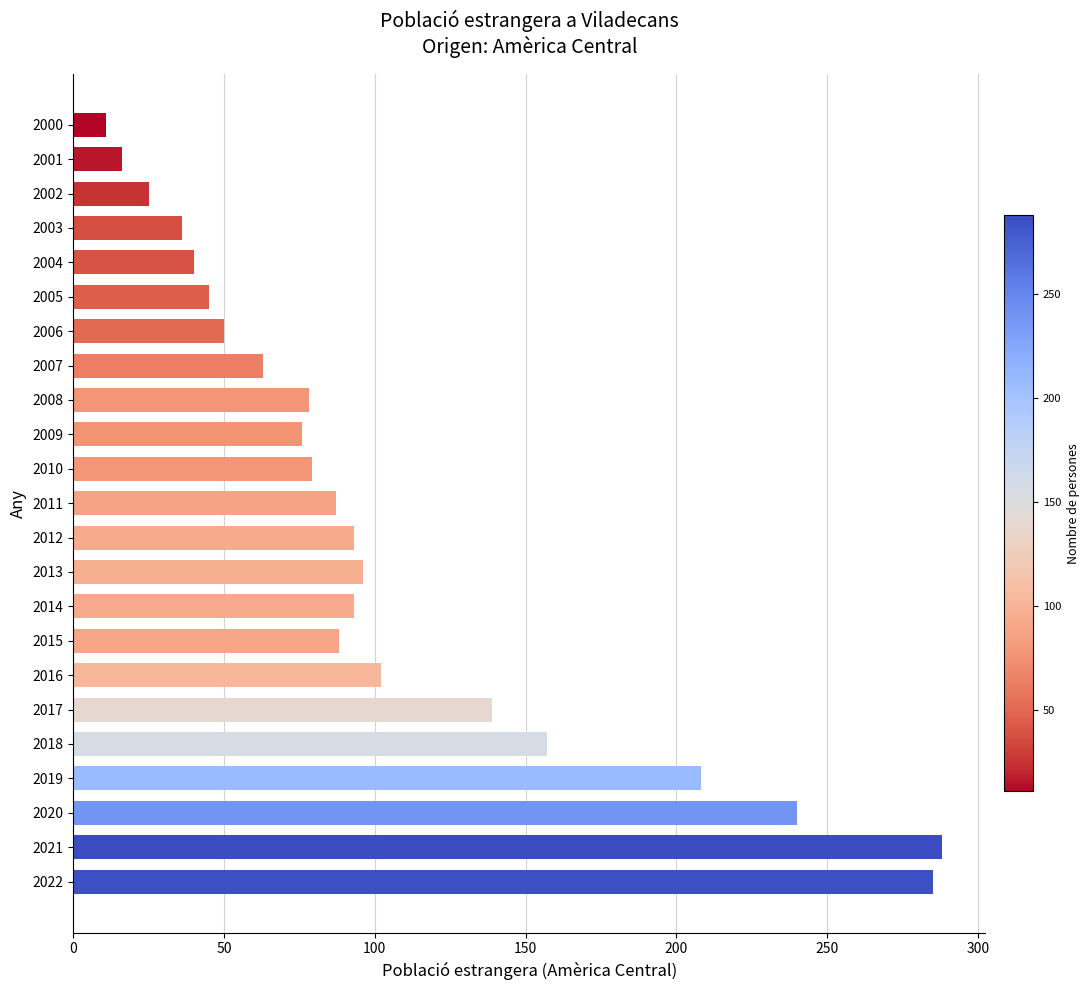

What is the sum of all values?

2395